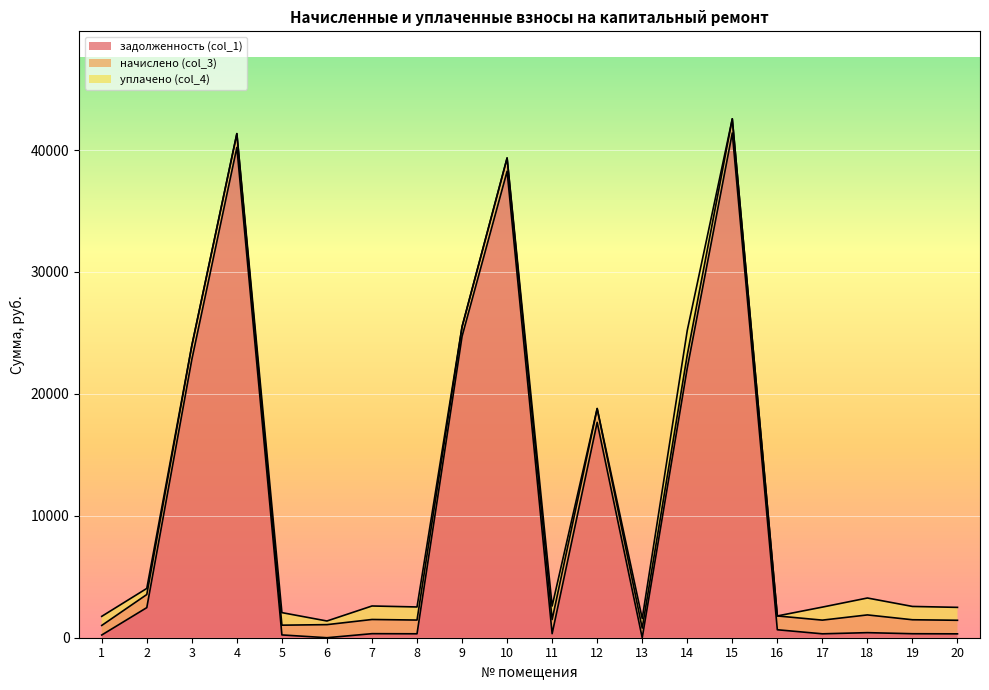

How many times do начислено (col_3) and задолженность (col_1) cross each other?

8